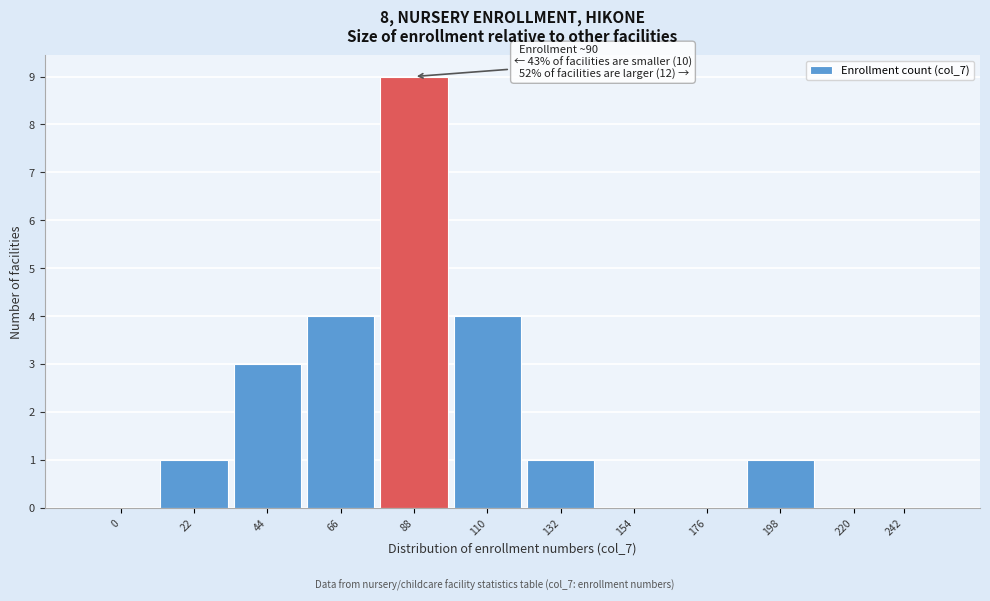

Reading left to right, transcribe all the data shown in this chart.

0=0	22=1	44=3	66=4	88=9	110=4	132=1	154=0	176=0	198=1	220=0	242=0